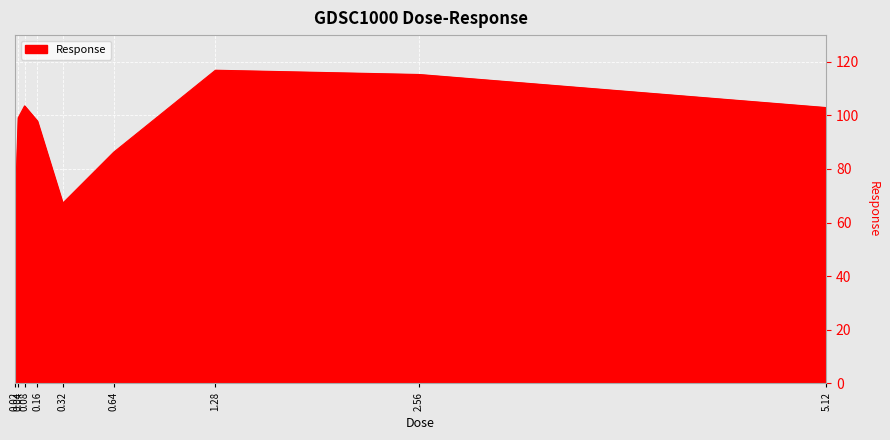

What is the difference between the values at 0.08 and 0.32?

36.3